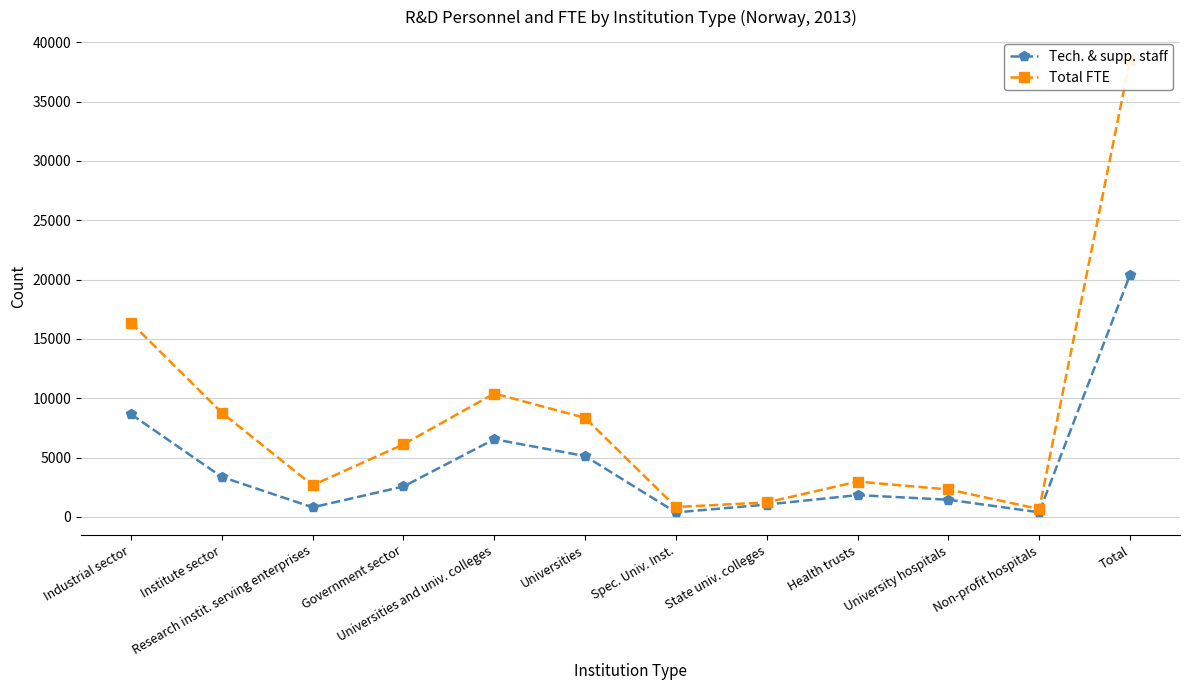

Is it true that Total FTE equals 10401 at Universities and univ. colleges?

True